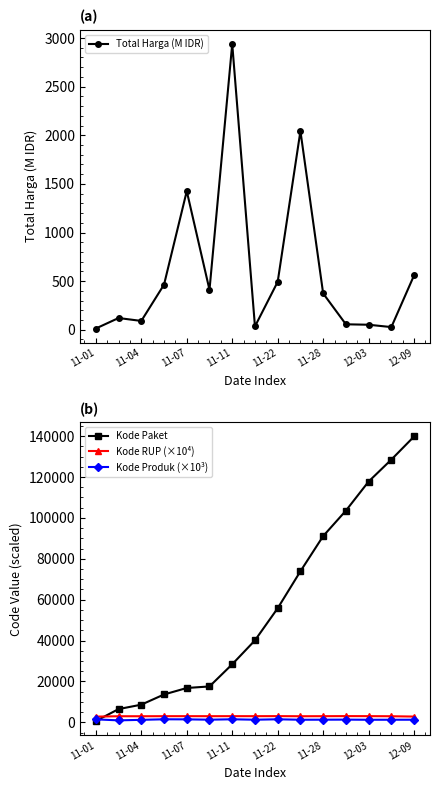

True or false: Kode RUP (×10⁴) has more than 1 points higher than both neighbors.

True